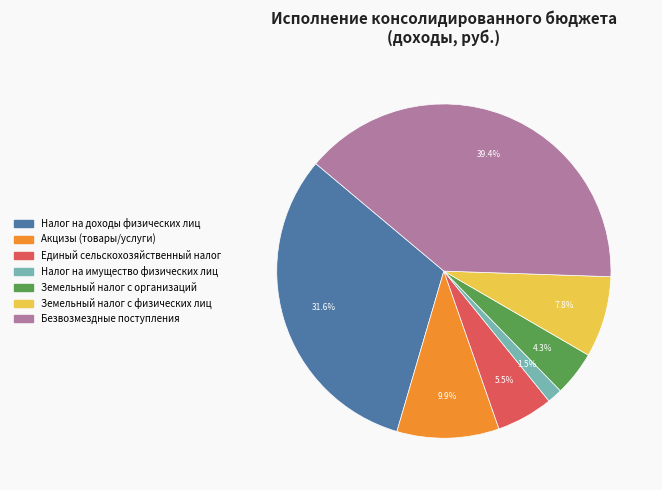

How many segments does this pie chart have?

7